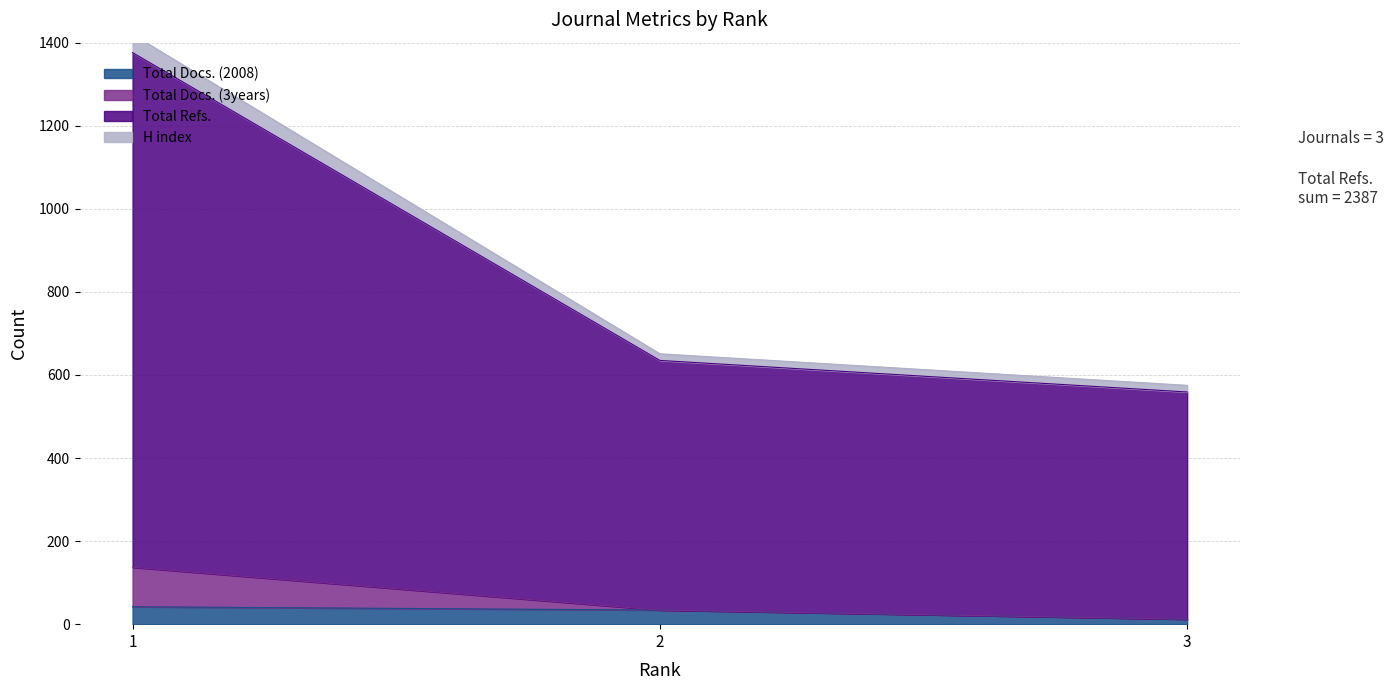

At which label does Total Docs. (2008) first exceed 34?

1